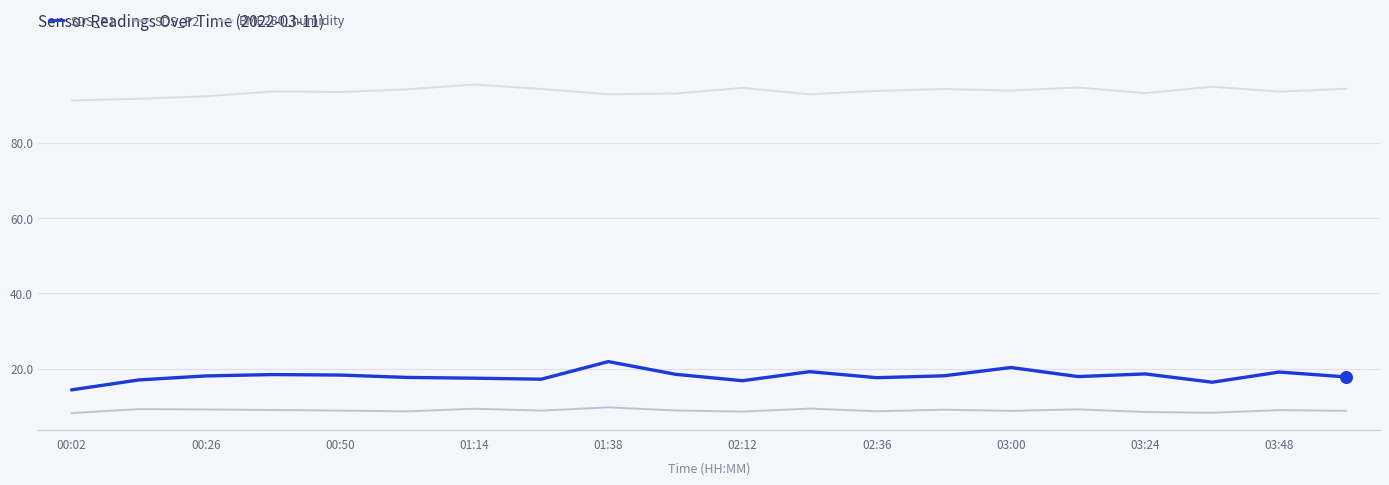

What is the minimum value shown in the chart?

8.2